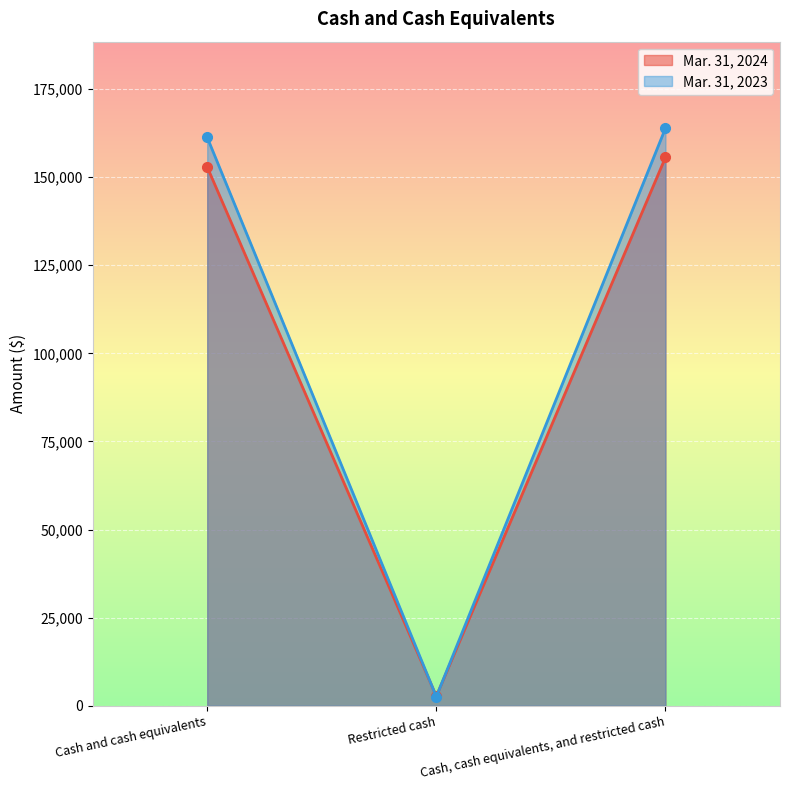

Which has a higher value, Restricted cash or Cash and cash equivalents?

Cash and cash equivalents